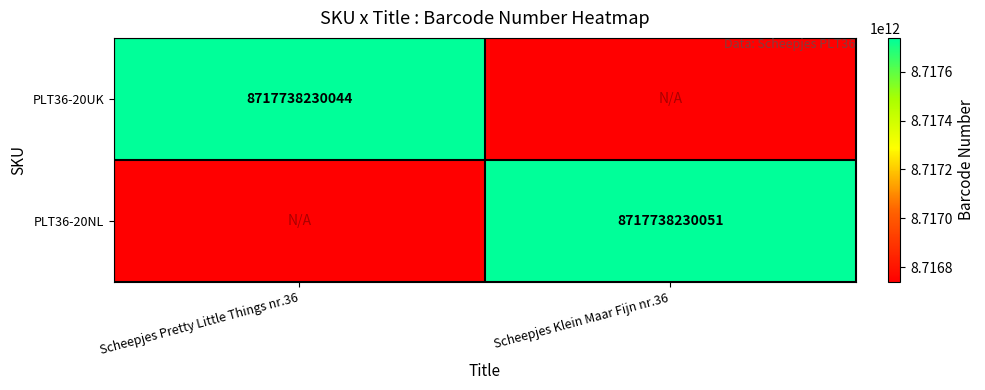

The value of PLT36-20NL at Scheepjes Klein Maar Fijn nr.36 is 8717738230051. True or false?

True